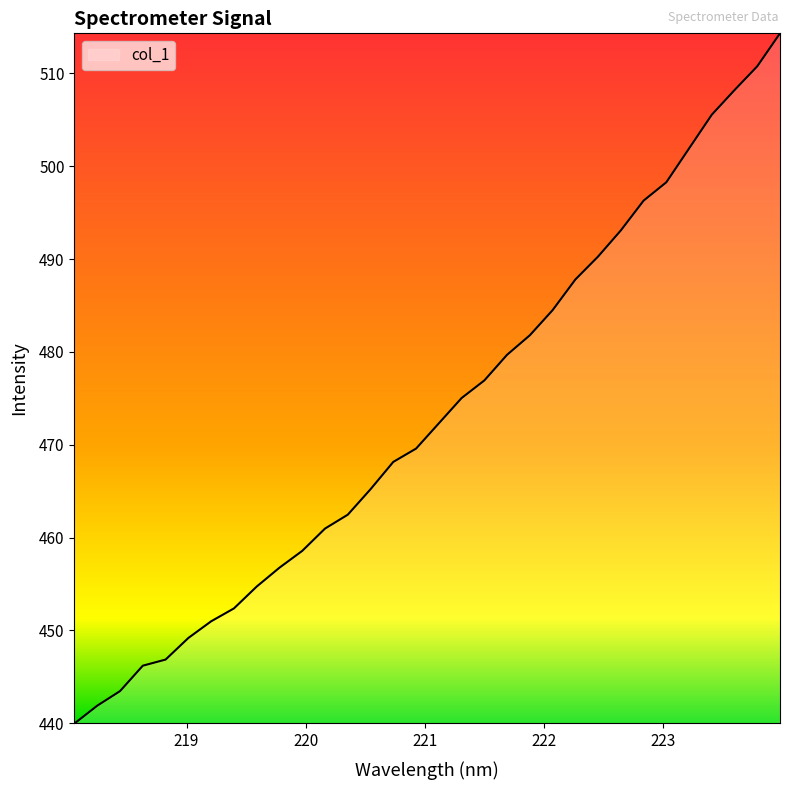

What is the average value?

473.3